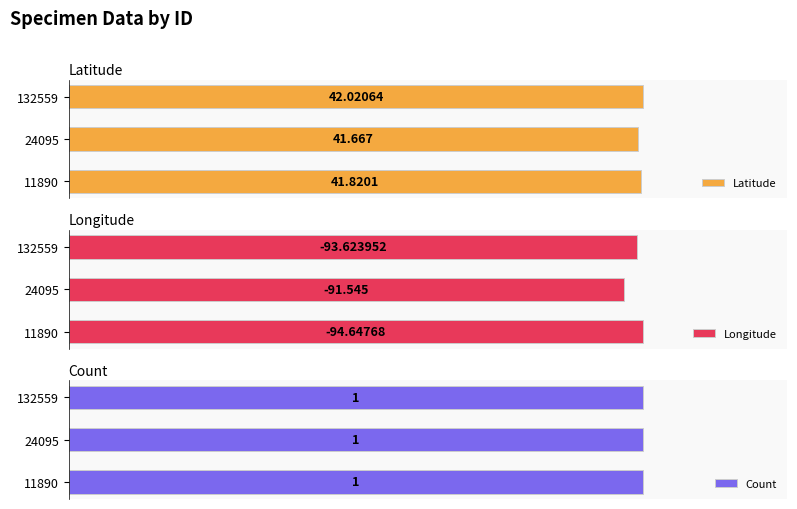

List the series in order of their peak value, lowest first.

Count, Latitude, Longitude